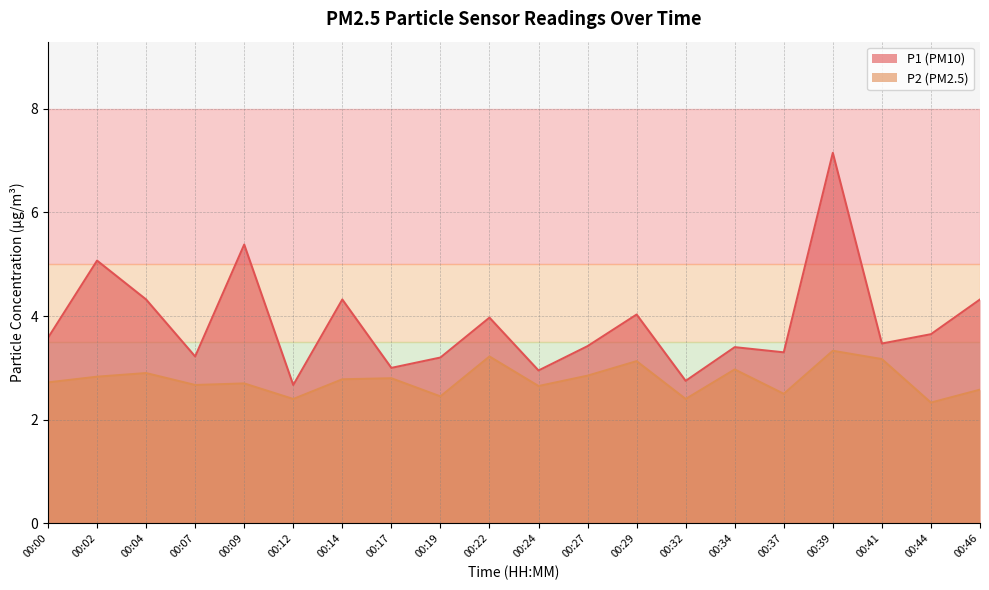

What is the spread (max minus min) of values at 00:27?

0.6